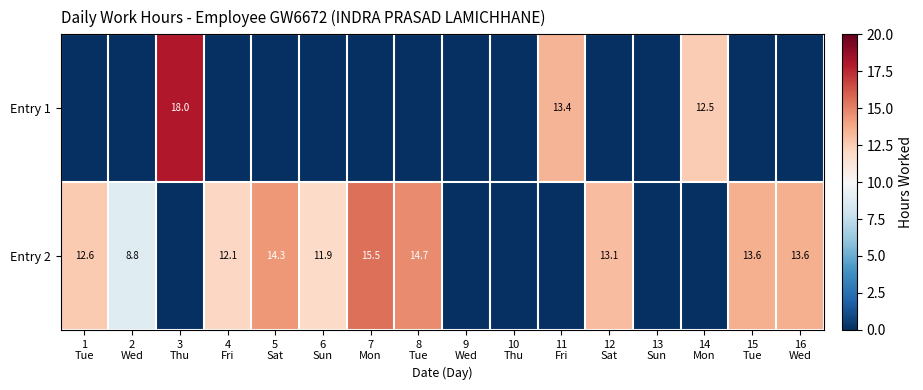

Is the value of Entry 2 at 6 Sun greater than the value of Entry 1 at 8 Tue?

Yes